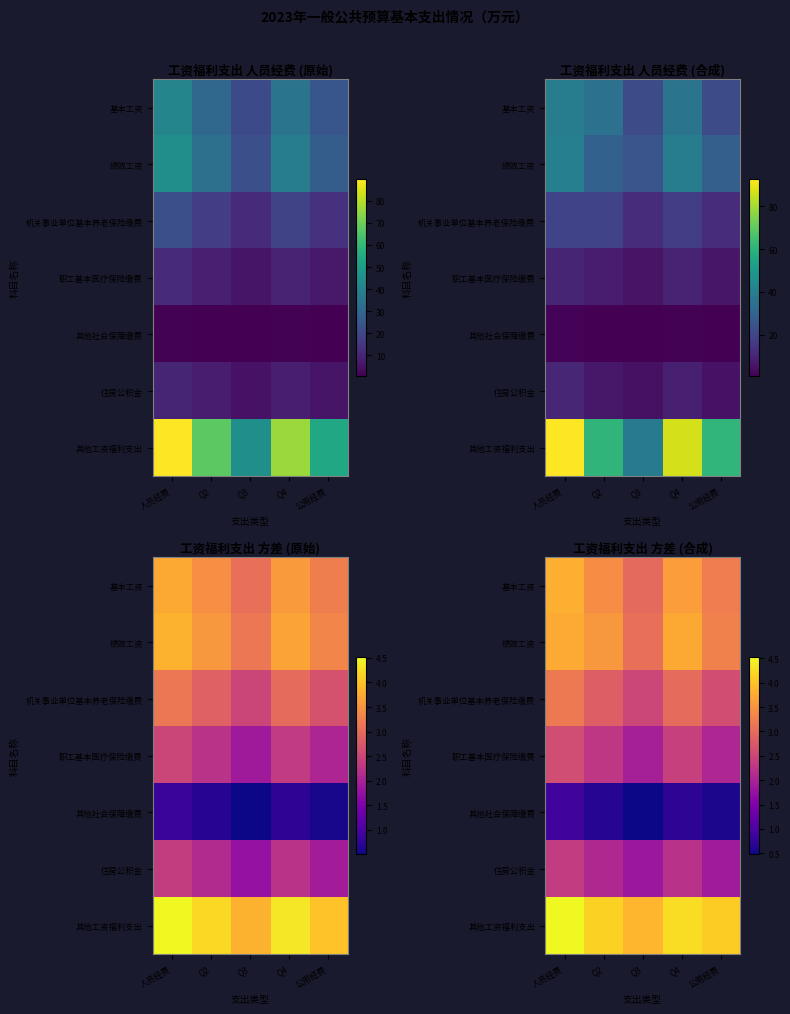

True or false: 其他工资福利支出 has a value of 1.6 at Q3.

False